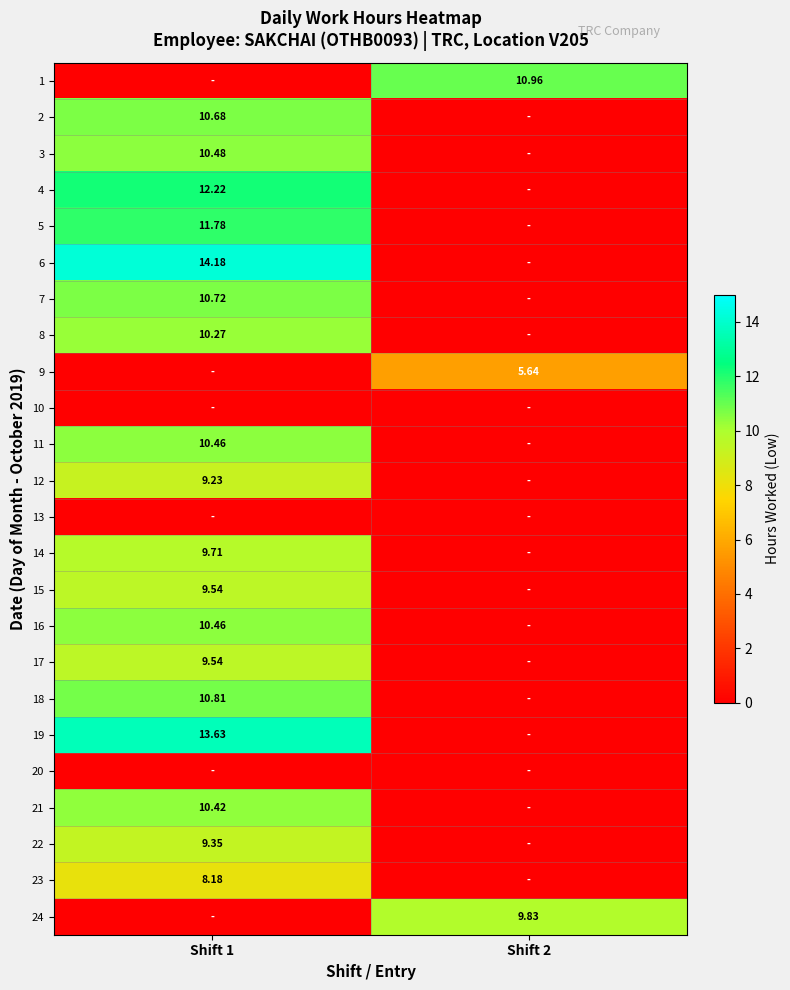

Between Shift 2 and Shift 1, which is larger?

Shift 2